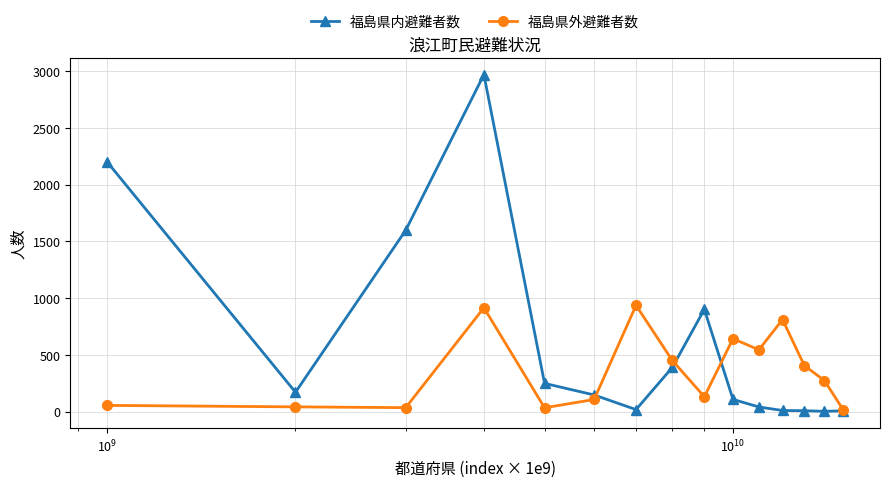

True or false: 福島県外避難者数 has more than 1 interior local peaks.

True